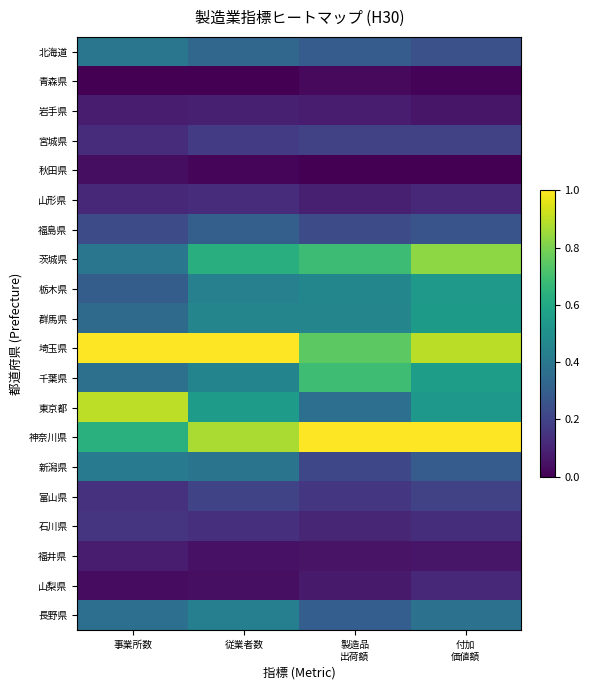

Rank the series at 事業所数 from lowest to highest value.

青森県, 山梨県, 秋田県, 岩手県, 福井県, 山形県, 宮城県, 富山県, 石川県, 福島県, 栃木県, 群馬県, 長野県, 千葉県, 茨城県, 北海道, 新潟県, 神奈川県, 東京都, 埼玉県